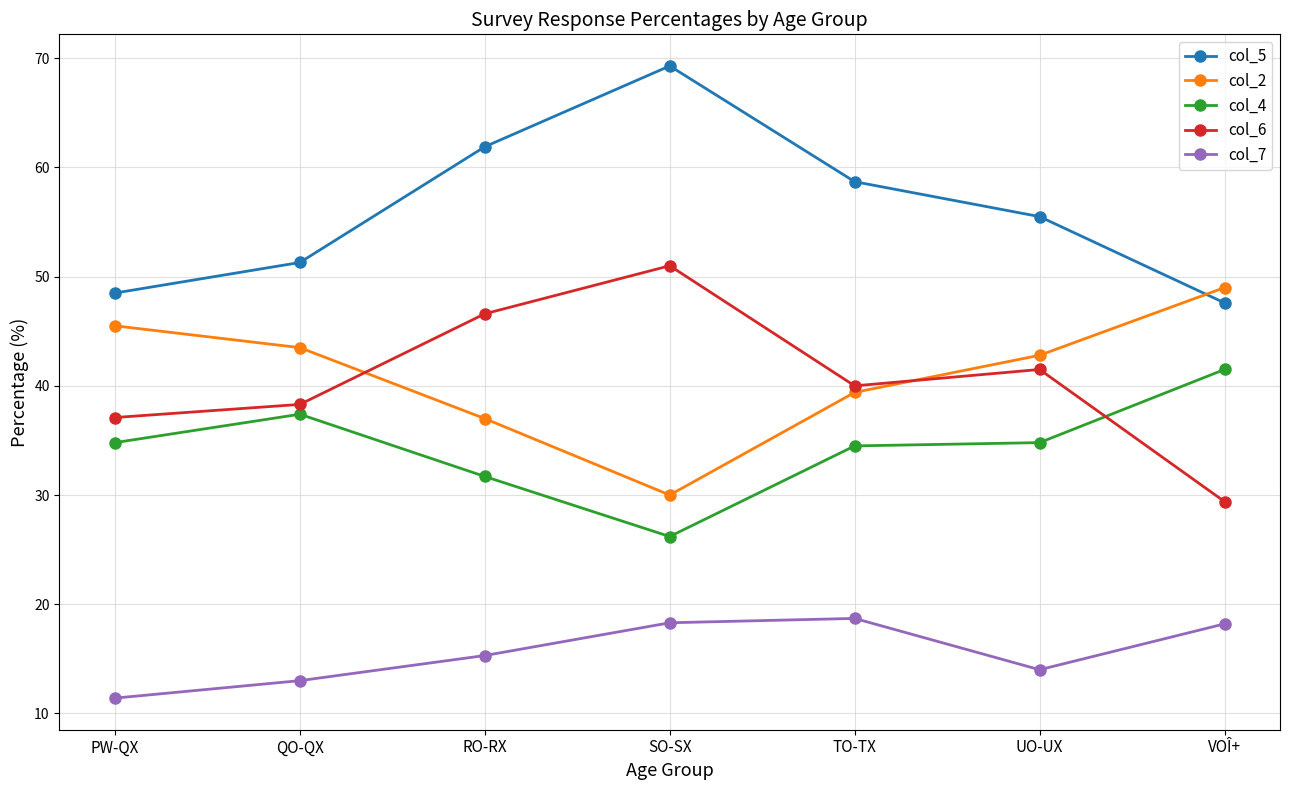

What value does the col_7 series have at VOÎ+?

18.2